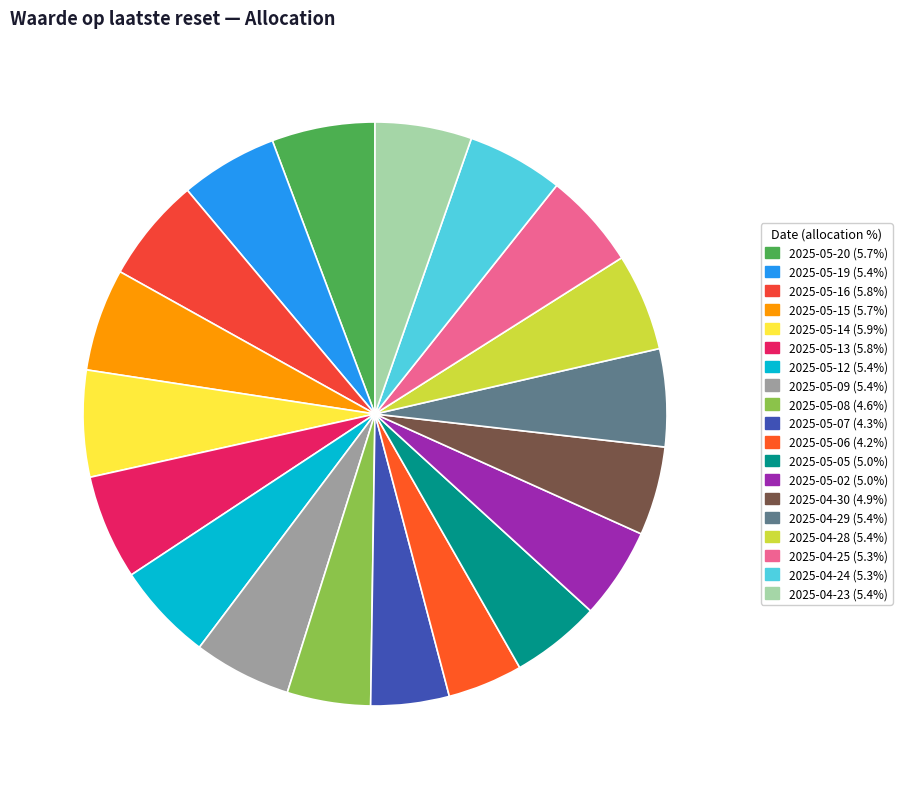

The 2025-05-14 slice represents 6% of the pie. True or false?

True